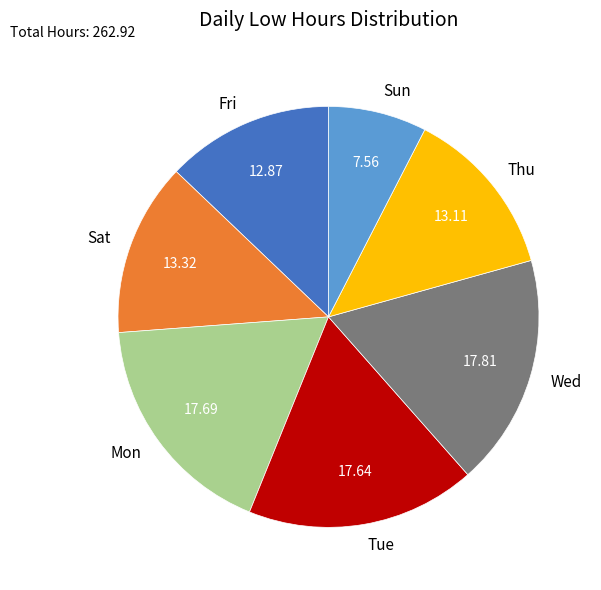

How many segments does this pie chart have?

7